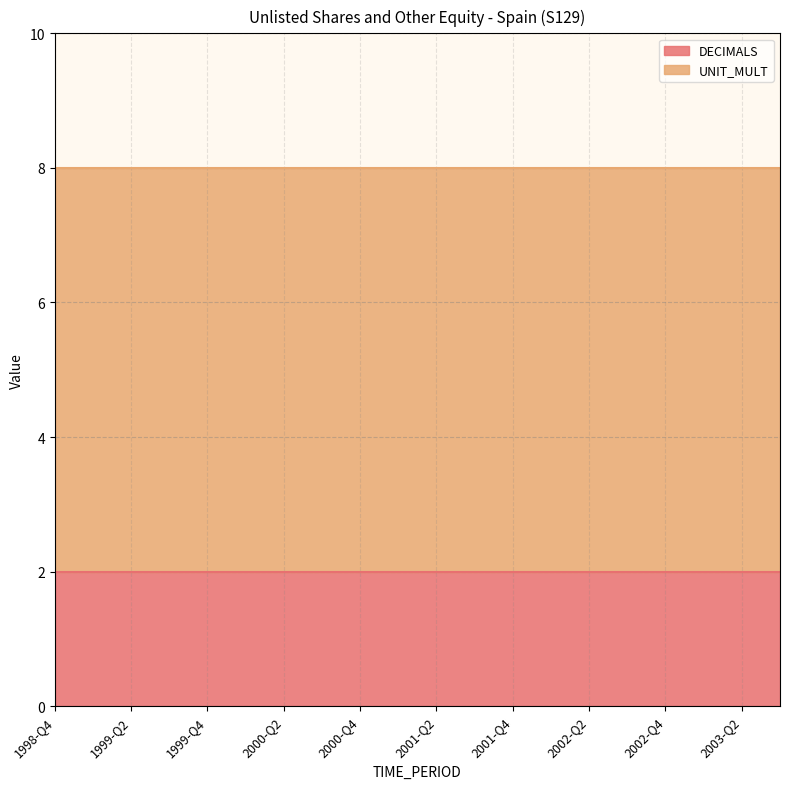

Between 2001-Q4 and 1999-Q2, which is larger?

2001-Q4